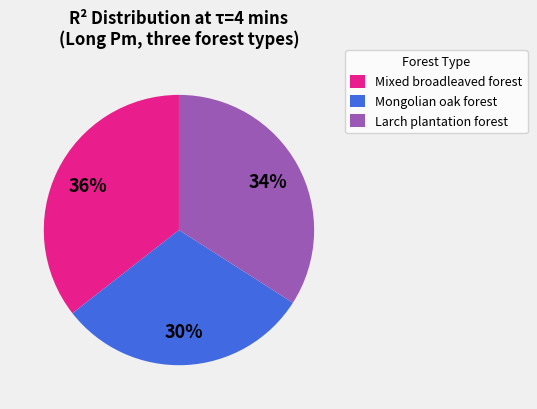

Is the sum of Mongolian oak forest and Mixed broadleaved forest greater than half?

Yes